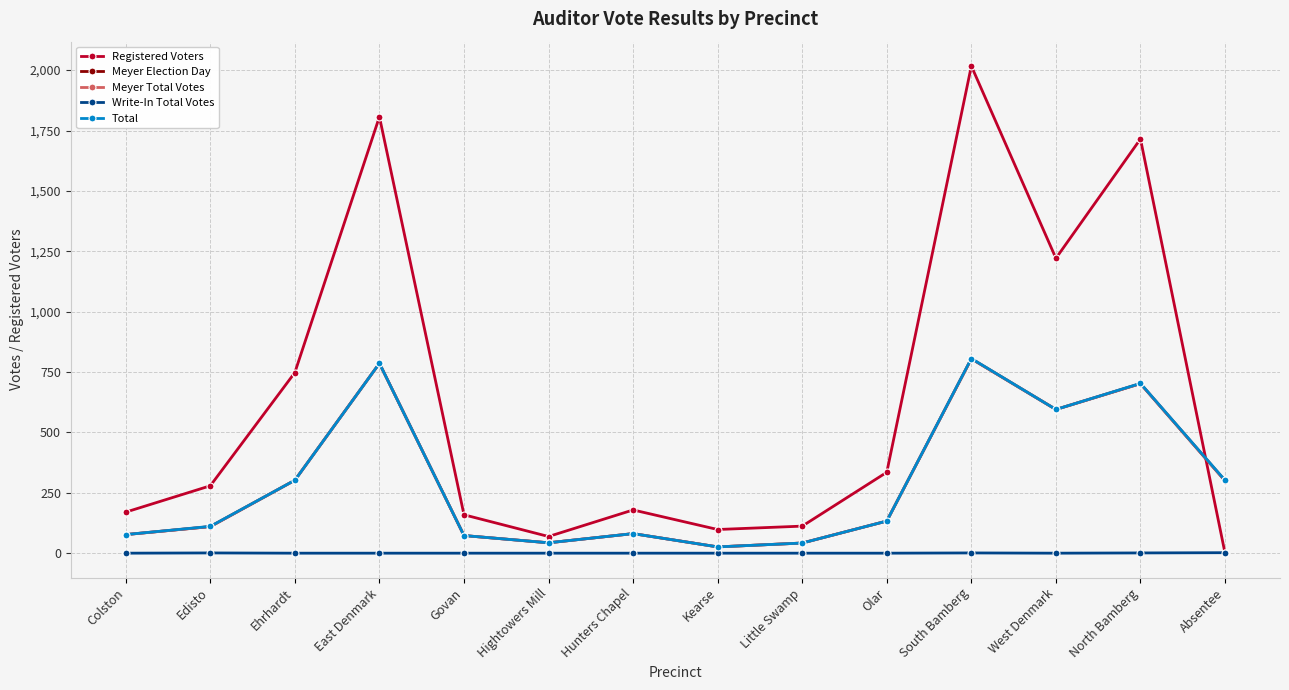

Is this an area chart (filled region under the line)?

No